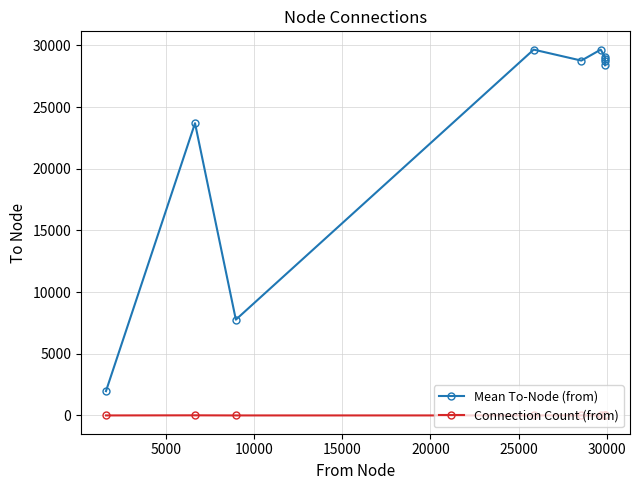

How many Connection Count (from) values are between 1 and 6?

8